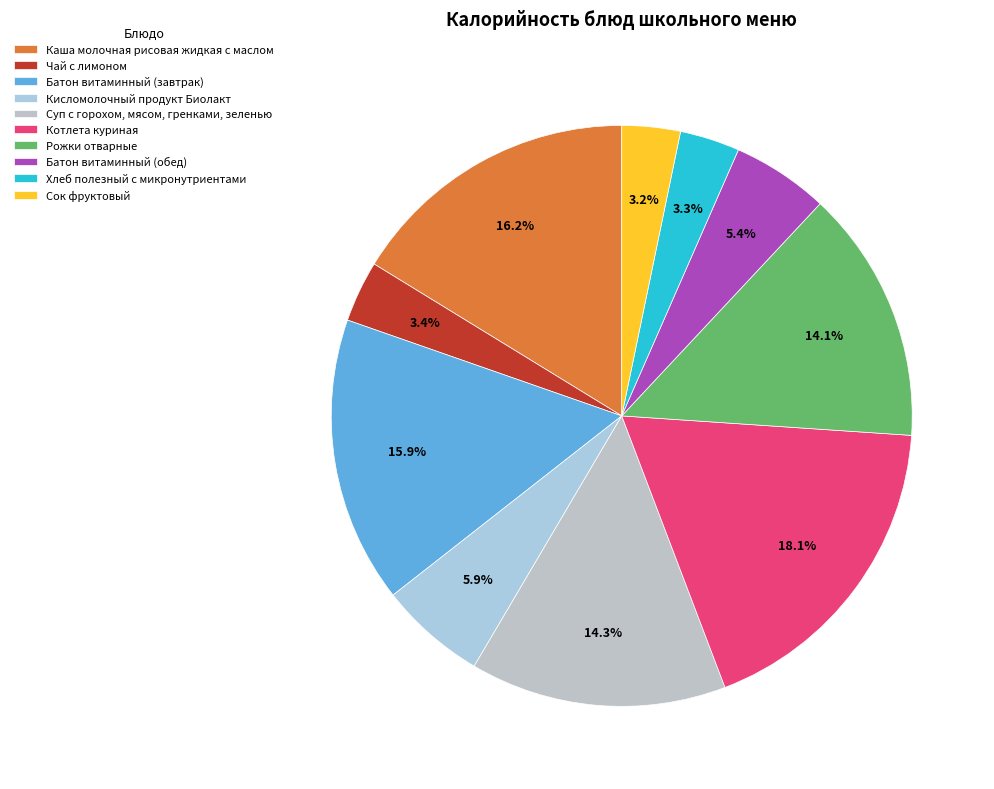

What is the largest slice in the pie chart?

Котлета куриная